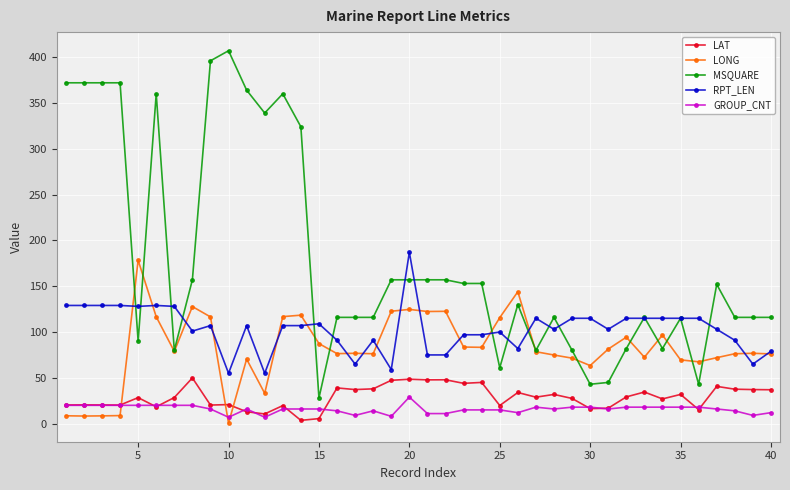

True or false: LAT and MSQUARE cross at least once.

False